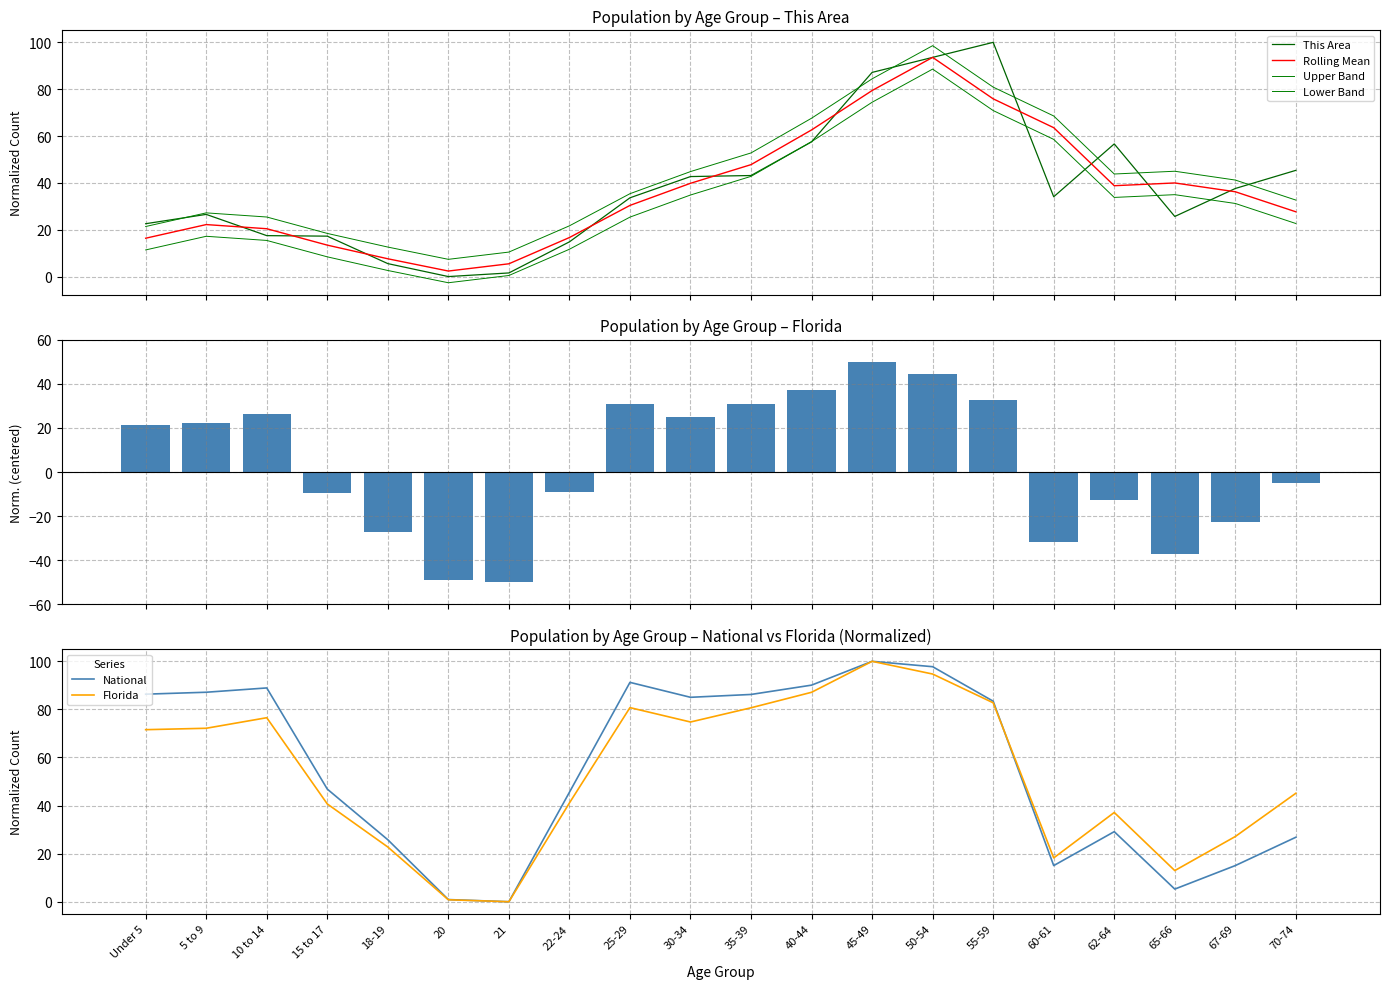

Where is This Area nearest to the value 50?

70-74